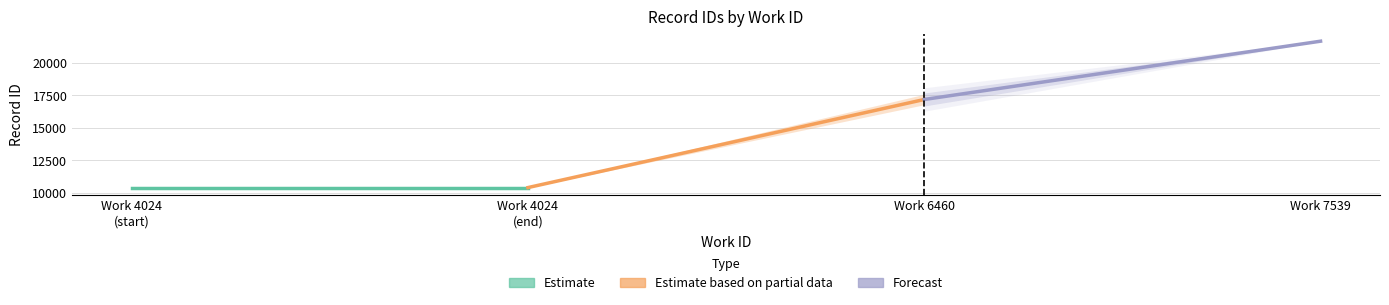

How many data points in Estimate based on partial data are less than 17182?

1